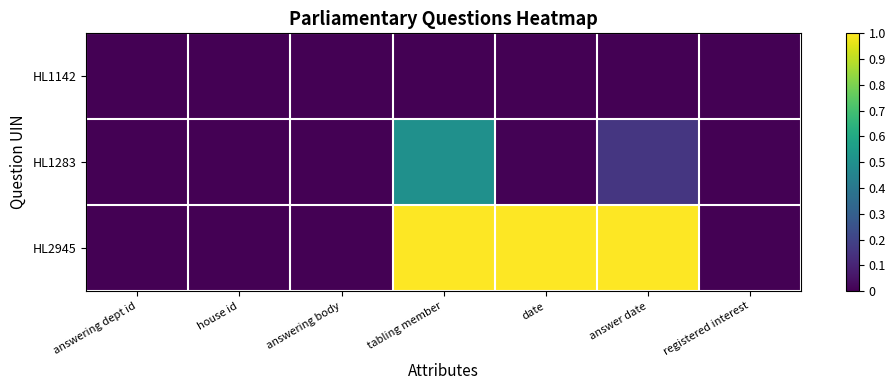

Which has a higher value, date or answering dept id?

date